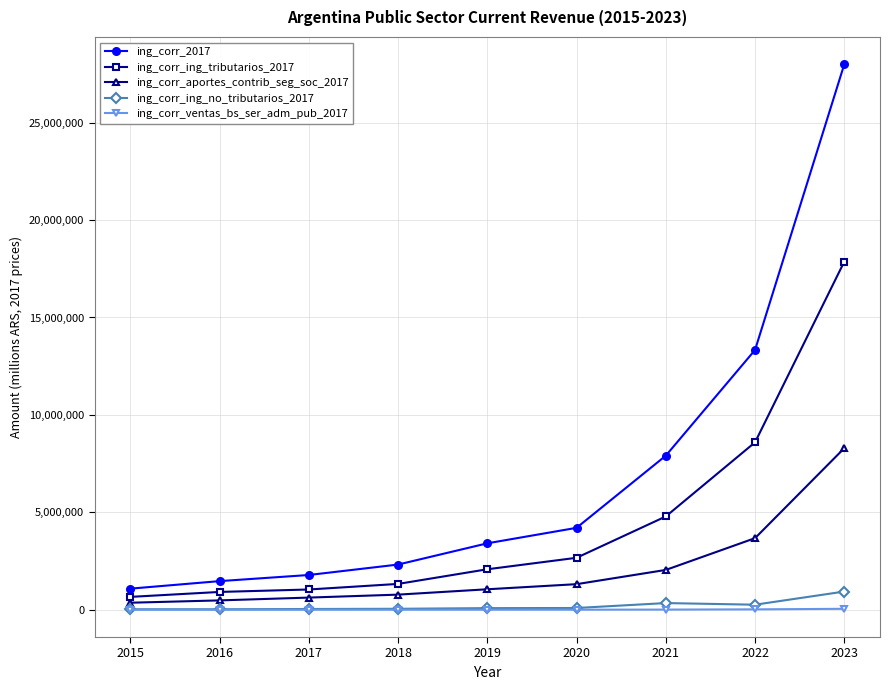

Which series has the largest total across all categories?

ing_corr_2017